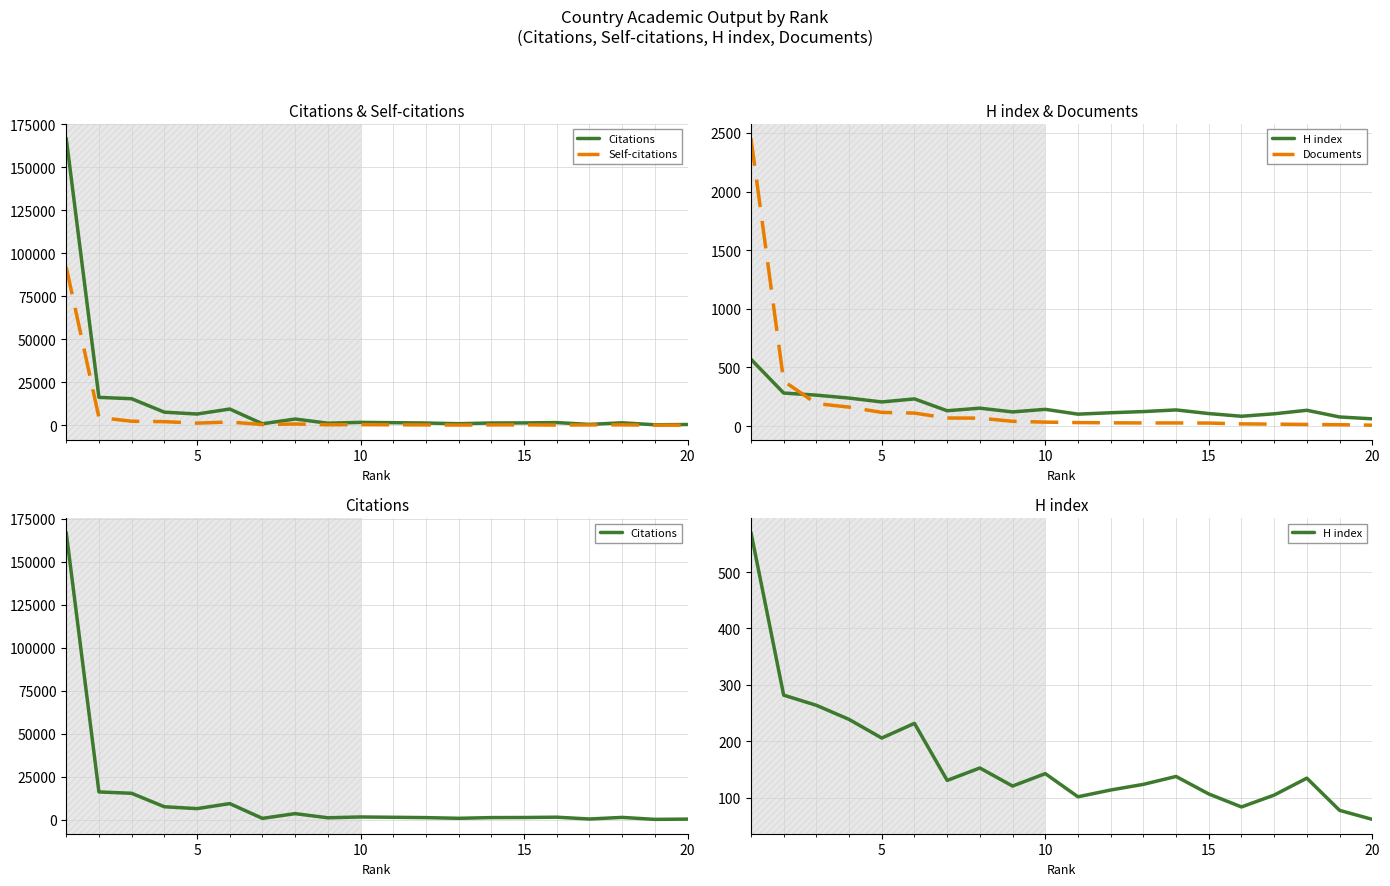

Which series has the largest total across all categories?

Citations